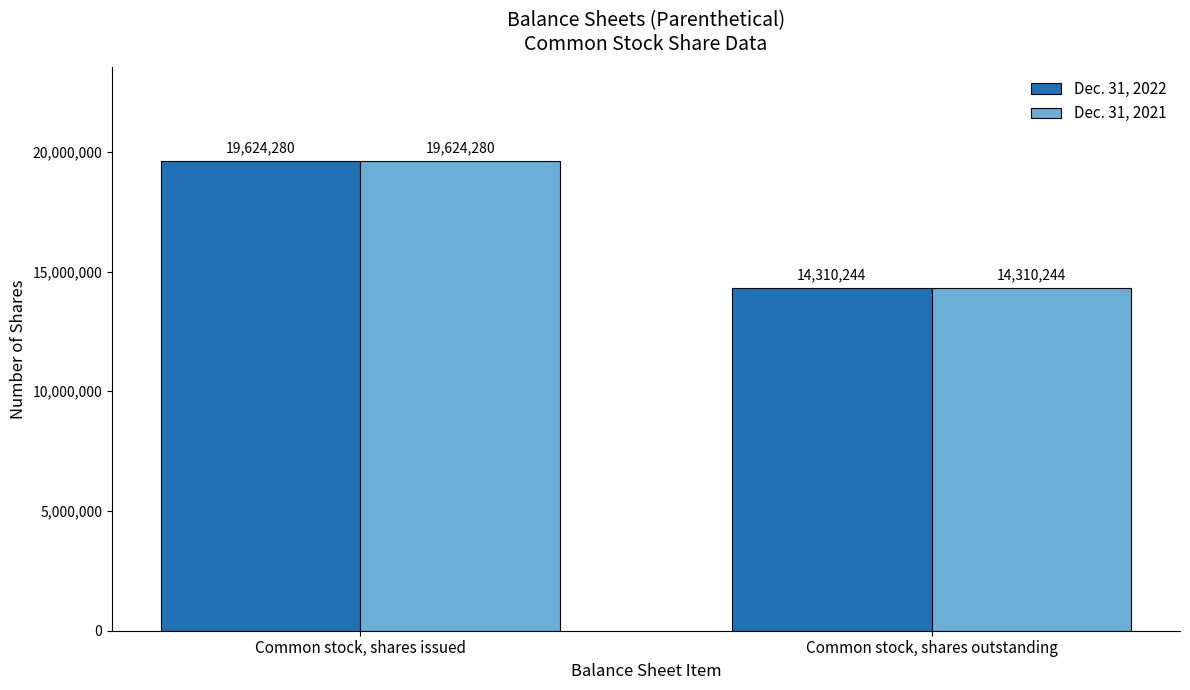

At which category does the chart reach its minimum across all series?

Common stock, shares outstanding